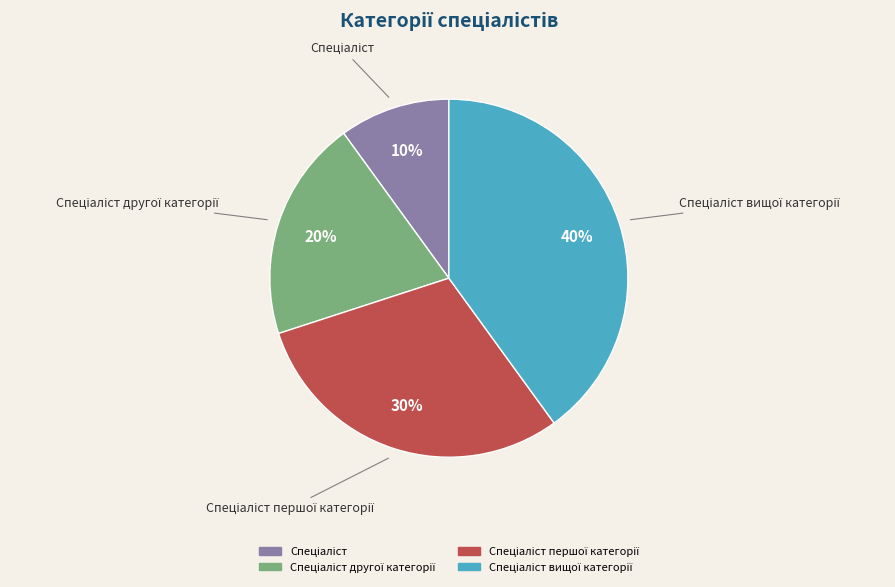

Count the number of slices in the pie.

4